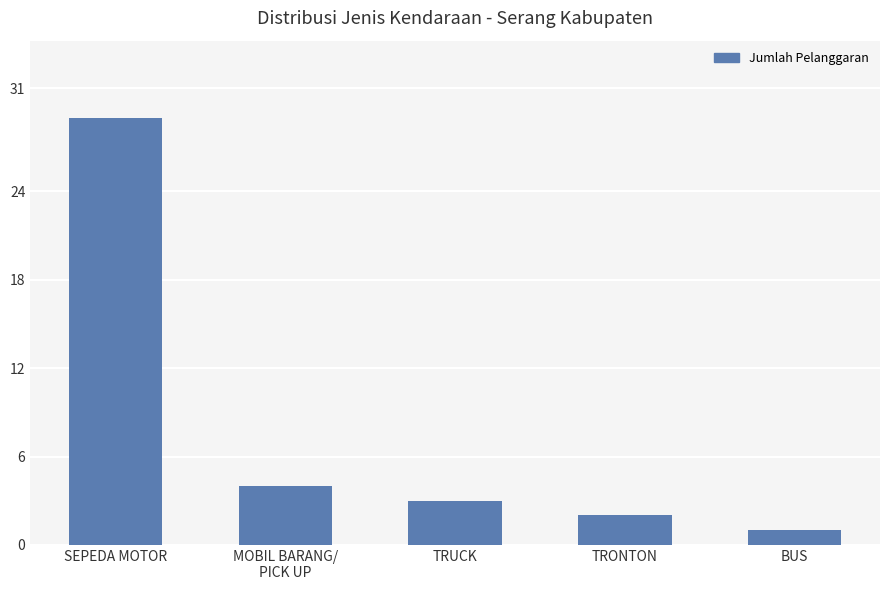

At which label does the data first exceed 3?

SEPEDA MOTOR